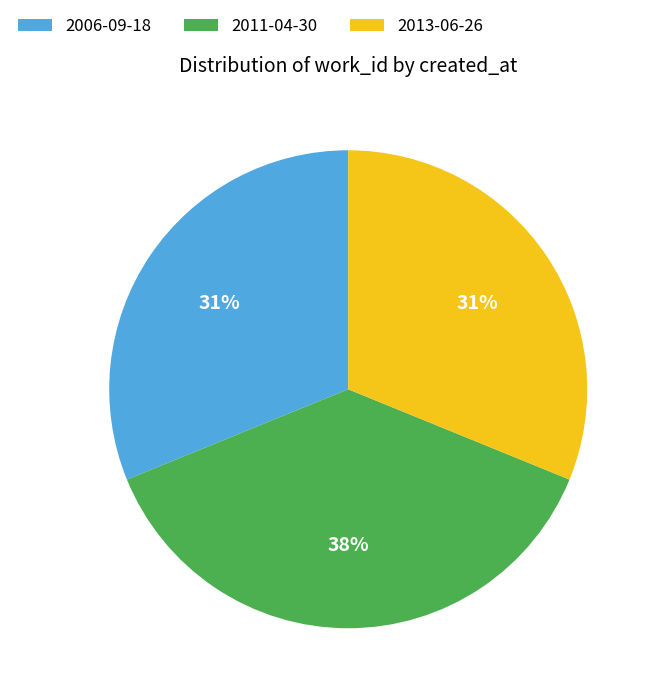

Is it true that 2006-09-18 is 31% of the pie?

True